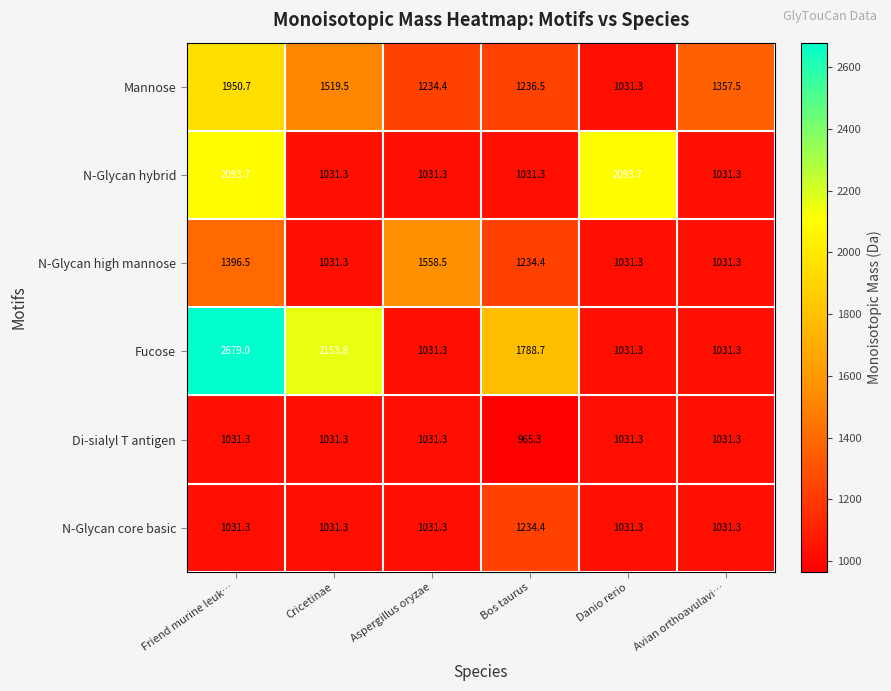

At which label does Mannose first exceed 1357?

Friend murine leuk…